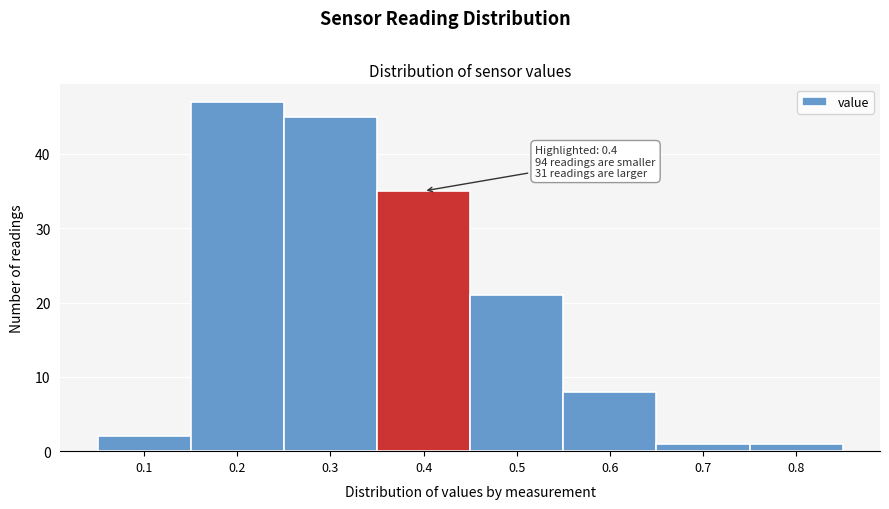

Over which range of the x-axis is the bar tallest?

0.15 to 0.25